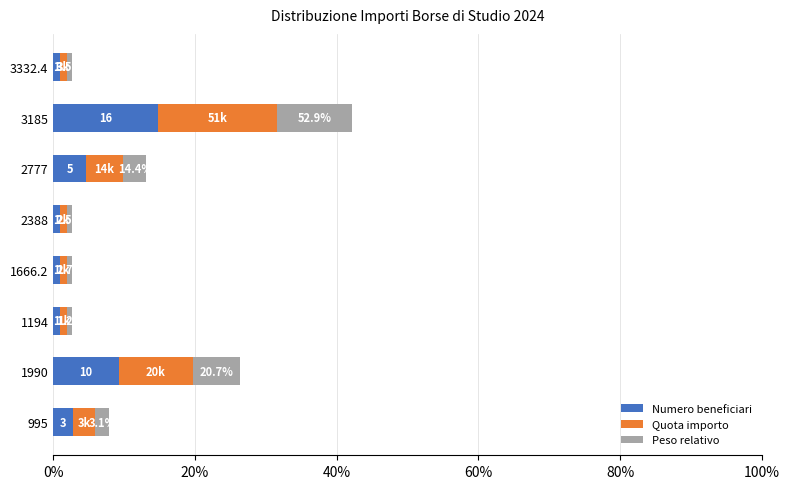

How many bars are there in each group?

3